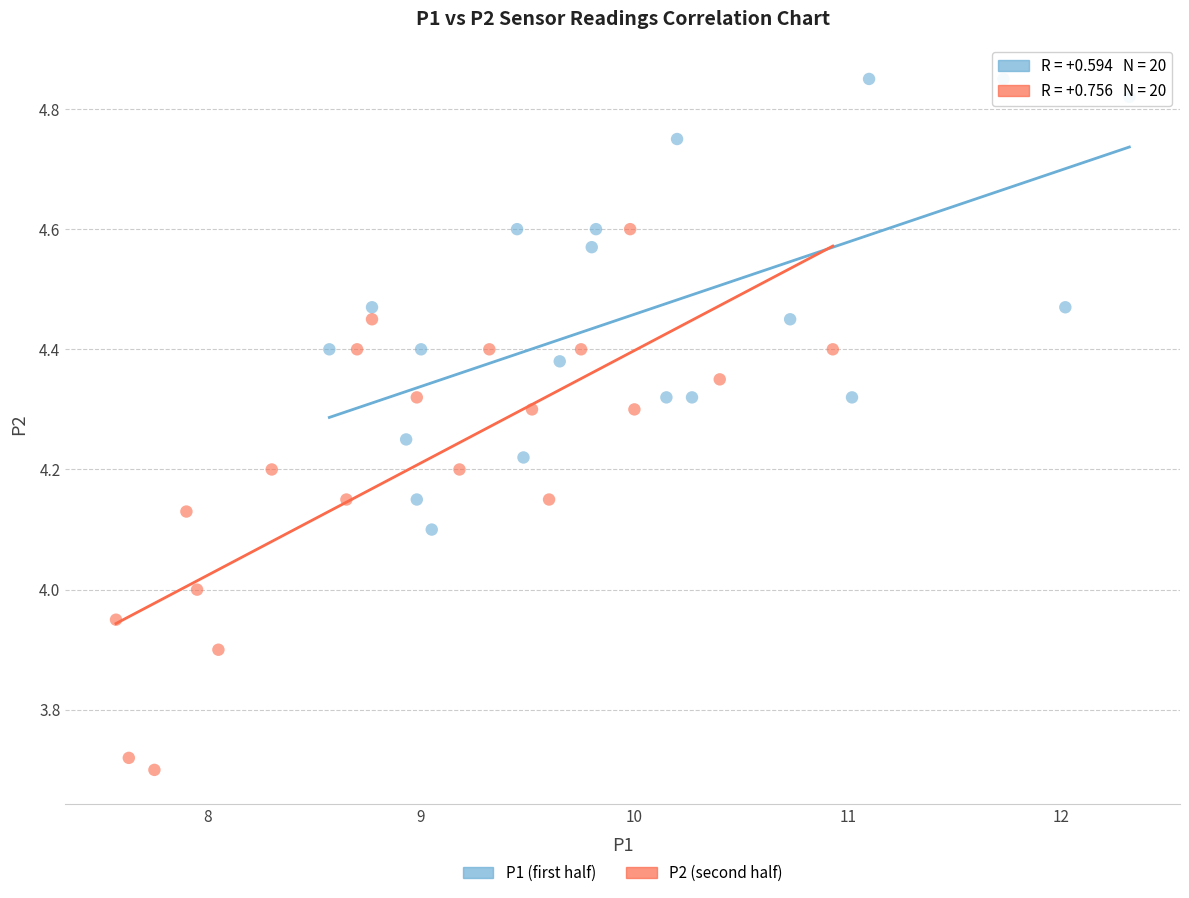

Which series contains the lowest Y value?

P2 (second half)